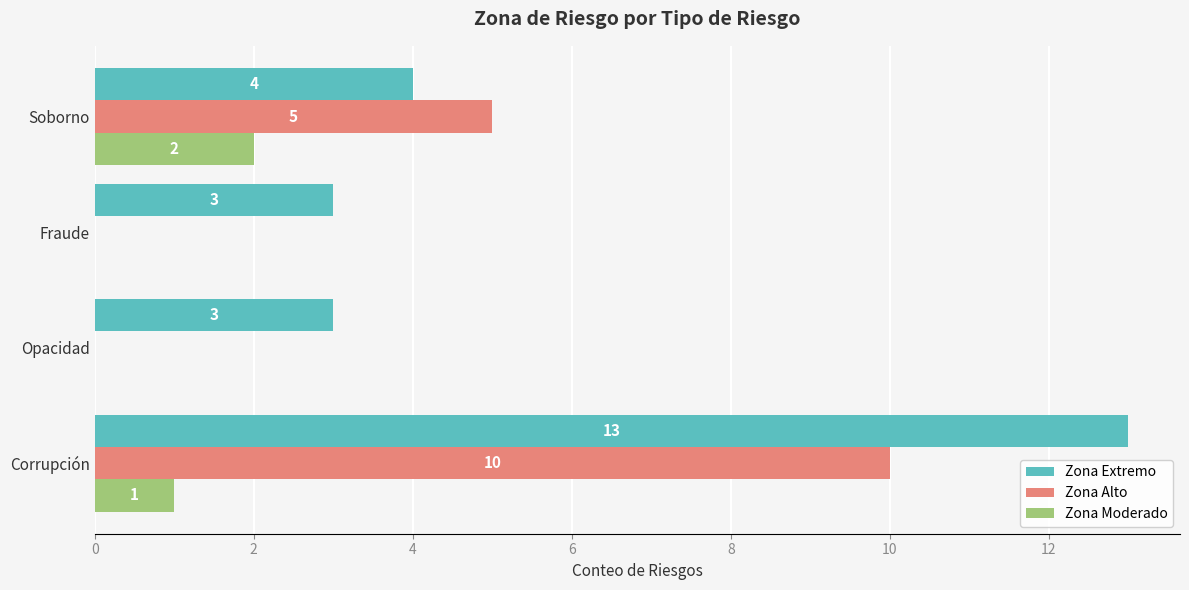

Which series has the largest total across all categories?

Zona Extremo